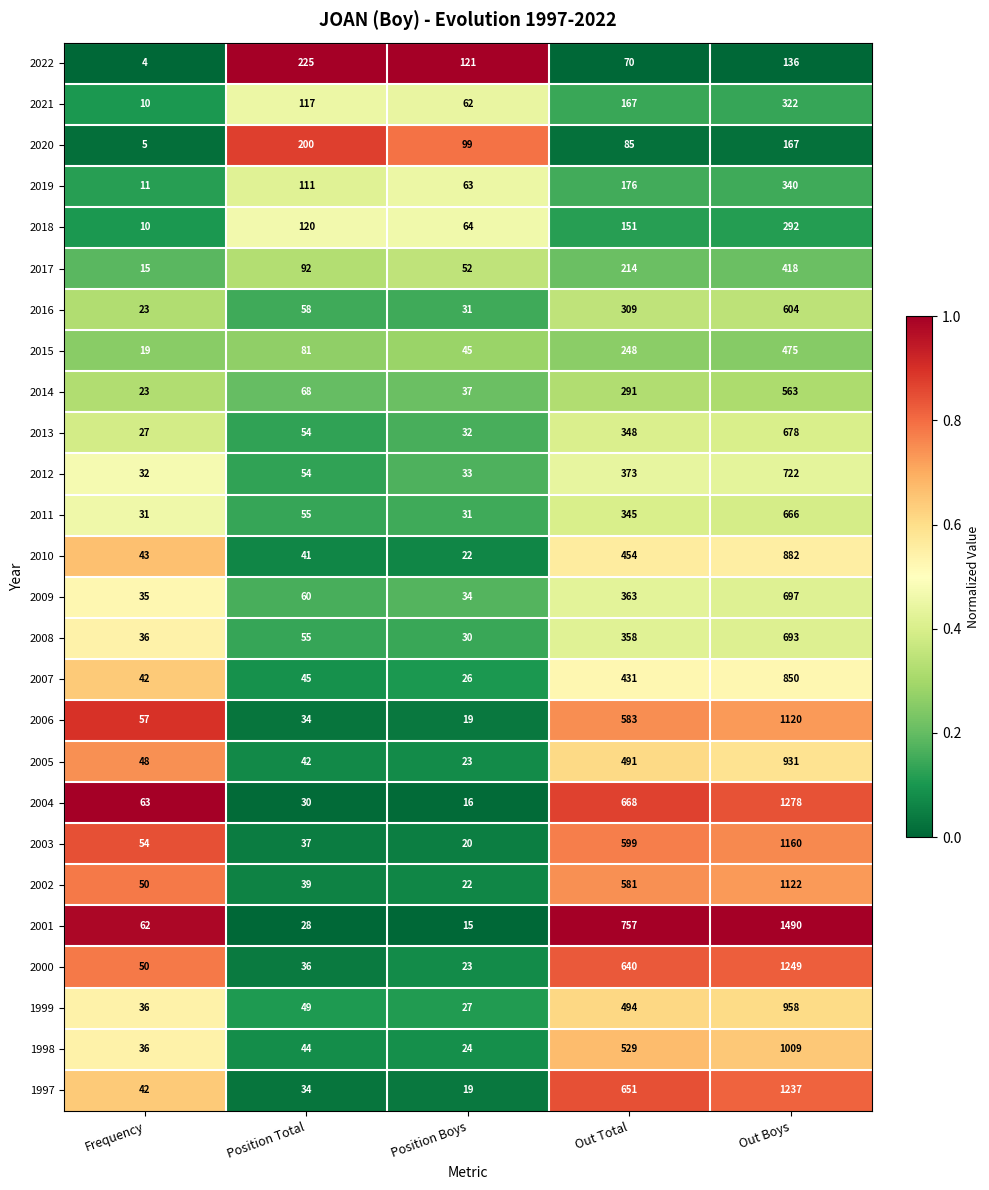

What is the sum of all 2021 values?

678